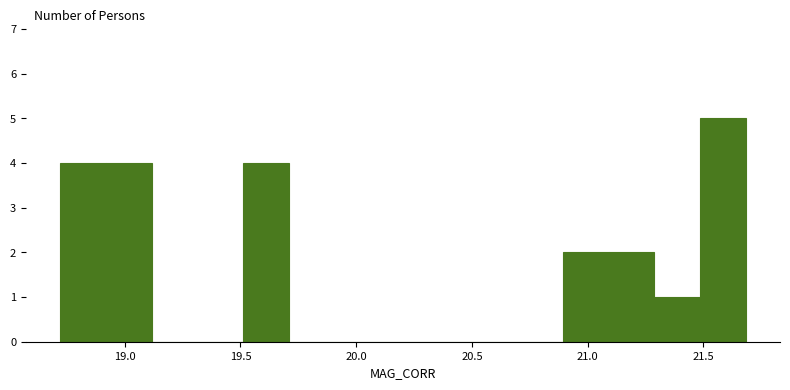

Around what value on the x-axis is the tallest bar? Give the approximate position of its centre, as read against the axis.

21.60